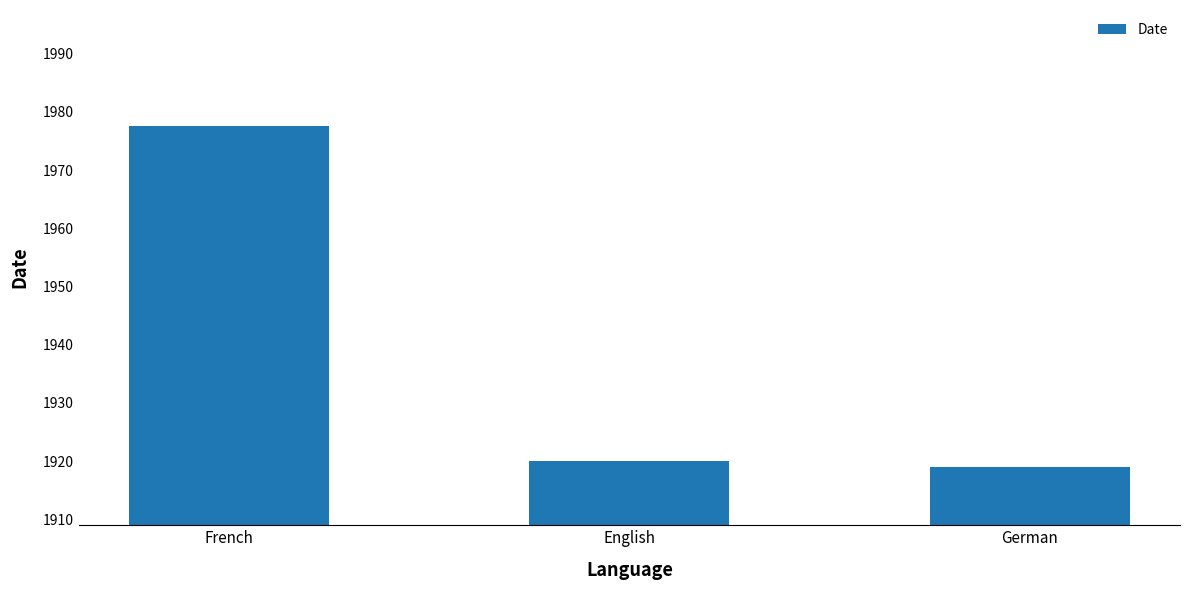

What is the maximum value shown in the chart?

1977.5